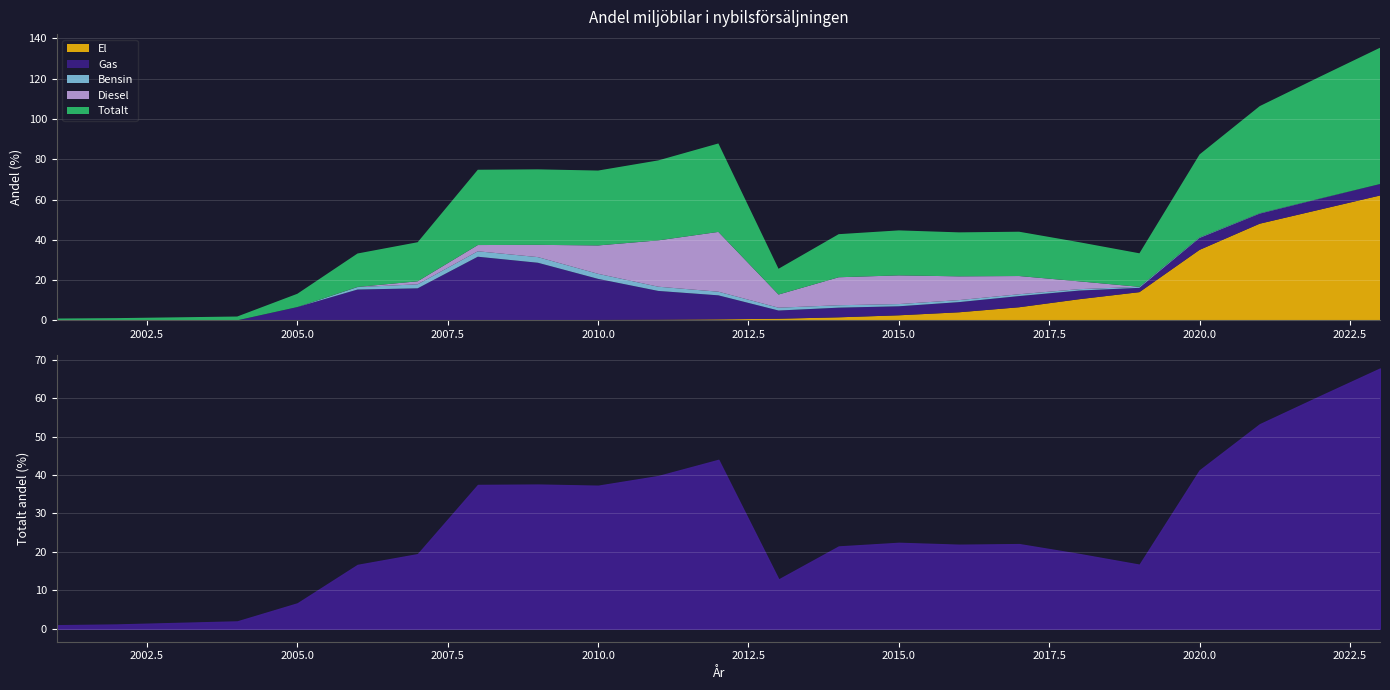

Reading right to left, what are all the values shown in this chart?

Totalt: 2023=67.7	2022=60.5	2021=53.2	2020=41.2	2019=16.6	2018=19.4	2017=22.0	2016=21.9	2015=22.3	2014=21.4	2013=12.8	2012=43.9	2011=39.7	2010=37.2	2009=37.5	2008=37.4	2007=19.4	2006=16.6	2005=6.6	2004=1.9	2003=1.5	2002=1.1	2001=0.9
Diesel: 2023=0.0	2022=0.0	2021=0.0	2020=0.0	2019=0.0	2018=3.9	2017=9.1	2016=11.8	2015=14.3	2014=13.9	2013=6.5	2012=29.7	2011=23.0	2010=14.1	2009=6.1	2008=3.1	2007=1.5	2006=0.1	2005=0.0	2004=0.0	2003=0.0	2002=0.0	2001=0.0
Bensin: 2023=0.0	2022=0.1	2021=0.2	2020=0.3	2019=0.5	2018=0.7	2017=0.9	2016=1.0	2015=1.1	2014=1.2	2013=1.4	2012=1.8	2011=2.1	2010=2.5	2009=2.8	2008=2.7	2007=2.0	2006=1.2	2005=0.0	2004=0.0	2003=0.0	2002=0.0	2001=0.0
El: 2023=62.0	2022=55.0	2021=48.0	2020=35.0	2019=14.0	2018=10.5	2017=6.5	2016=4.0	2015=2.5	2014=1.5	2013=0.8	2012=0.5	2011=0.3	2010=0.2	2009=0.1	2008=0.0	2007=0.0	2006=0.0	2005=0.0	2004=0.0	2003=0.0	2002=0.0	2001=0.0
Gas: 2023=5.7	2022=5.4	2021=5.0	2020=5.9	2019=2.1	2018=4.3	2017=5.6	2016=5.0	2015=4.5	2014=4.8	2013=4.1	2012=11.9	2011=14.3	2010=20.4	2009=28.5	2008=31.6	2007=15.9	2006=15.3	2005=6.6	2004=0.0	2003=0.0	2002=0.0	2001=0.0